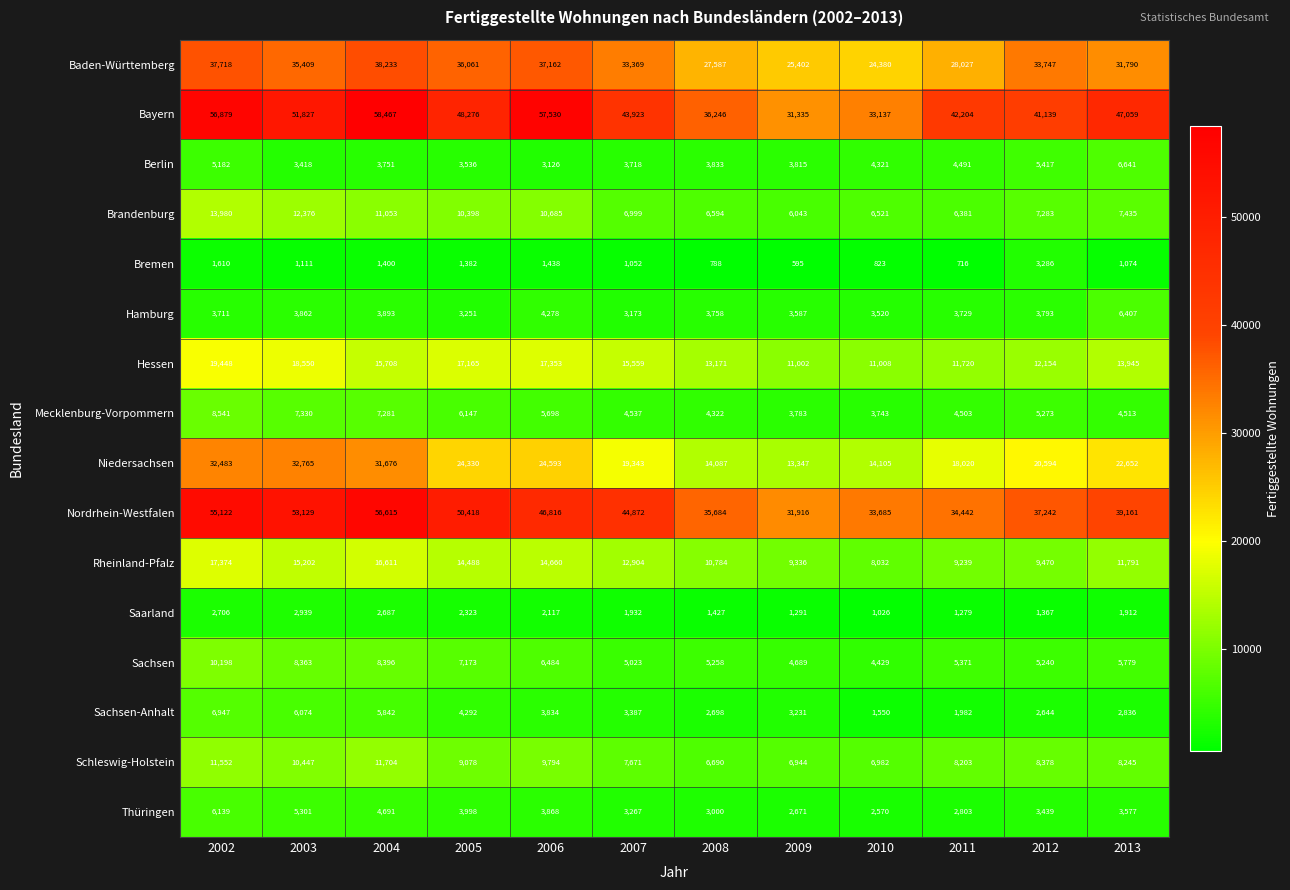

What is the difference between the highest and lowest values at 2011?

41488